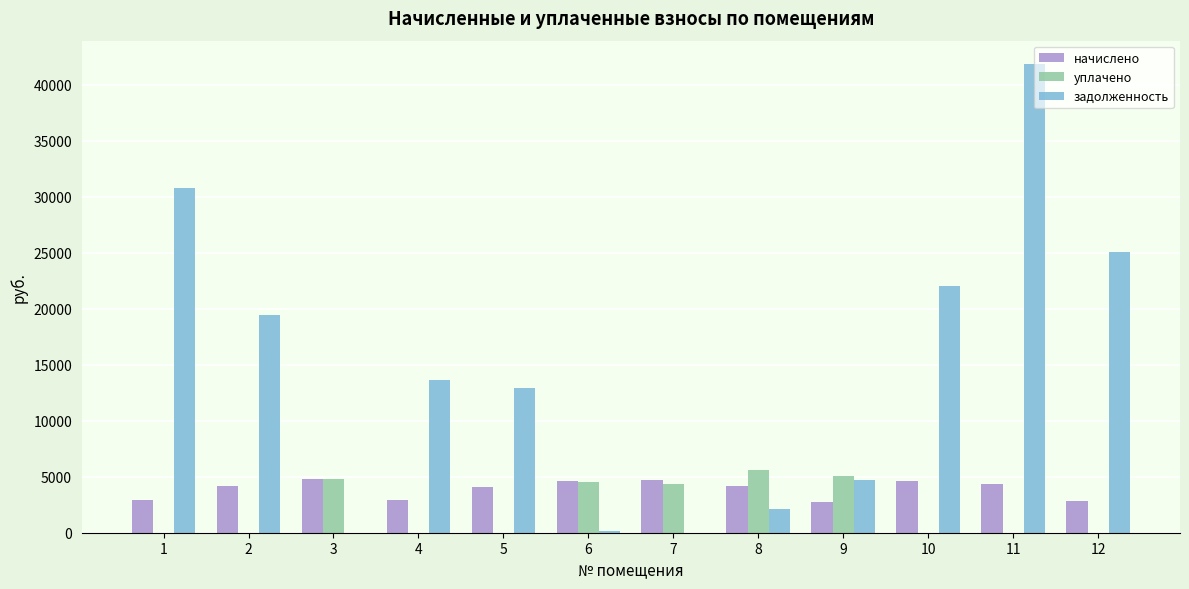

Which series changed the most between 9 and 10?

задолженность